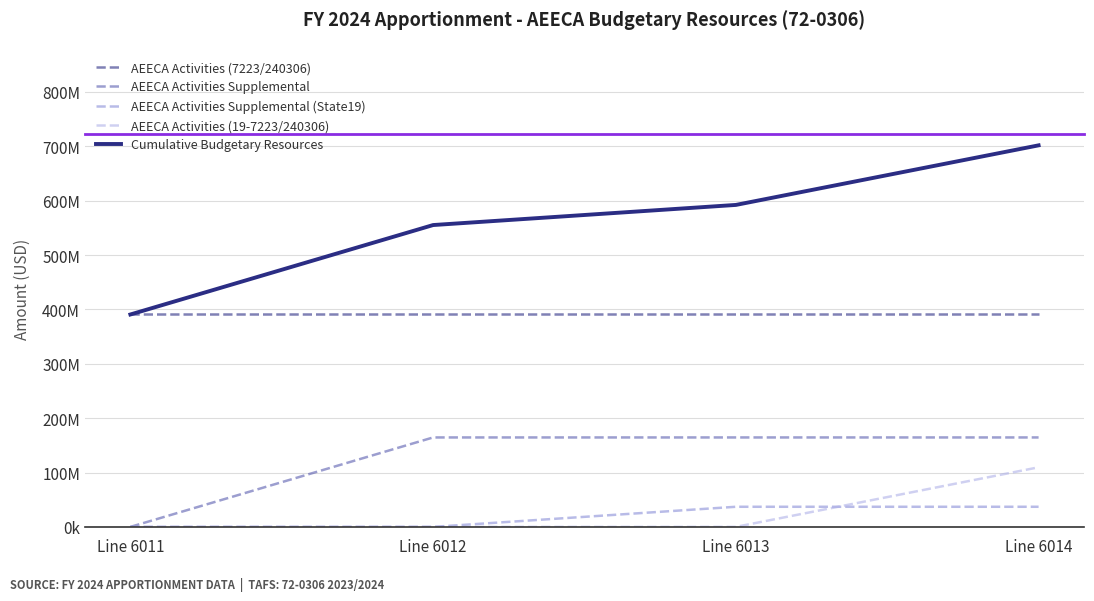

Reading left to right, what are all the values shown in this chart?

AEECA Activities (7223/240306): 390719943	390719943	390719943	390719943
AEECA Activities Supplemental: 0	164525000	164525000	164525000
AEECA Activities Supplemental (State19): 0	0	37006990	37006990
AEECA Activities (19-7223/240306): 0	0	0	109614057
Cumulative Budgetary Resources: 390719943	555244943	592251933	701865990